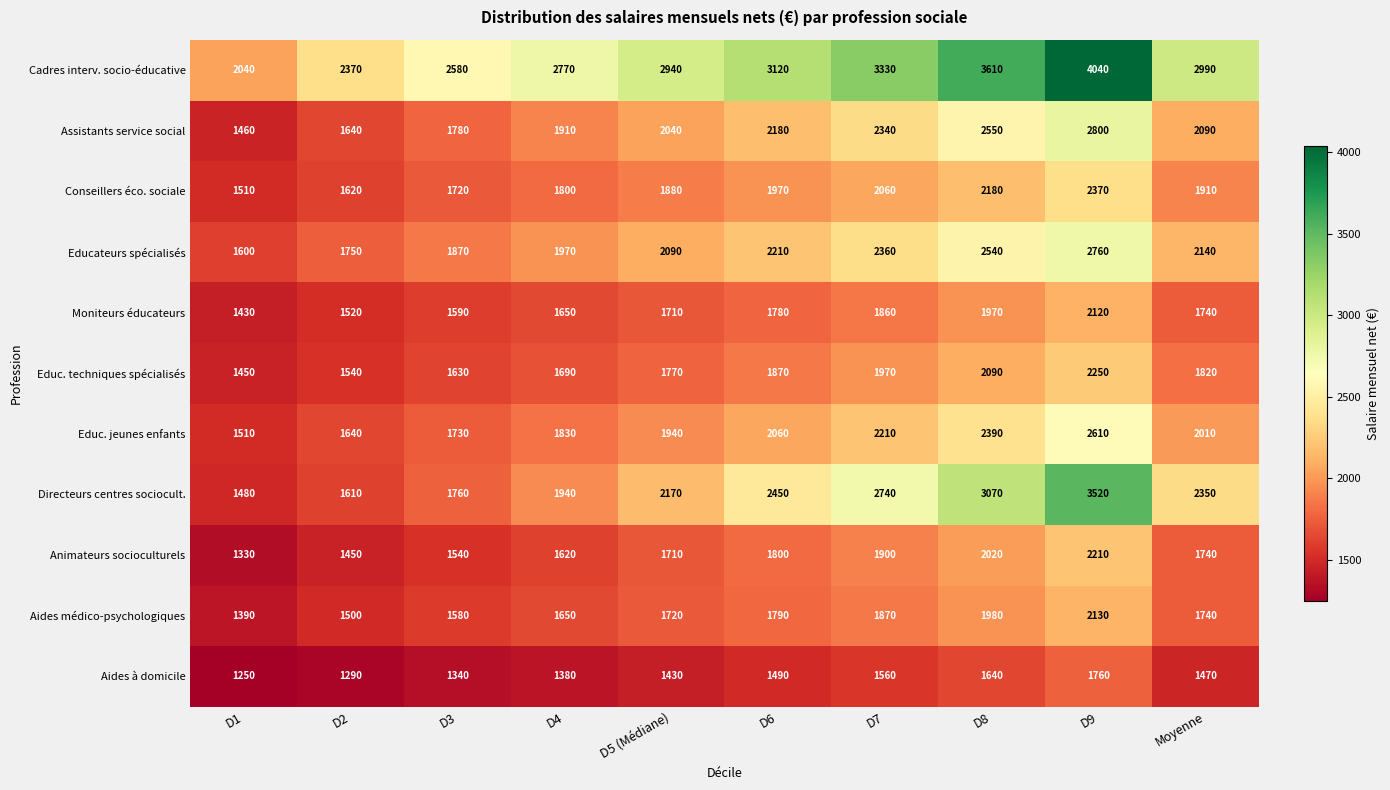

What is the total value across all series at D7?

24200